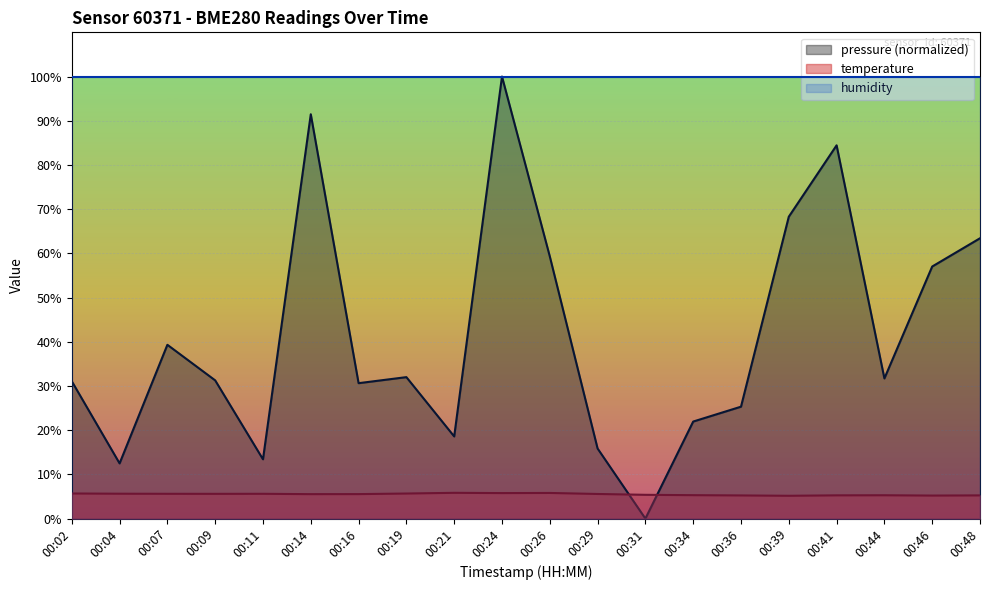

List the series in order of their overall mean, highest first.

humidity, pressure (normalized), temperature